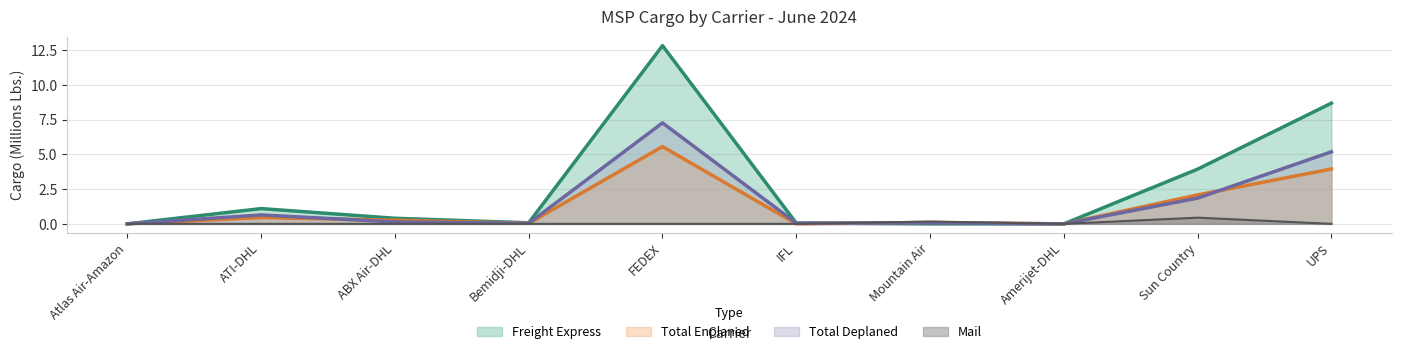

True or false: Freight Express has a value of 0.5 at ATI-DHL.

False